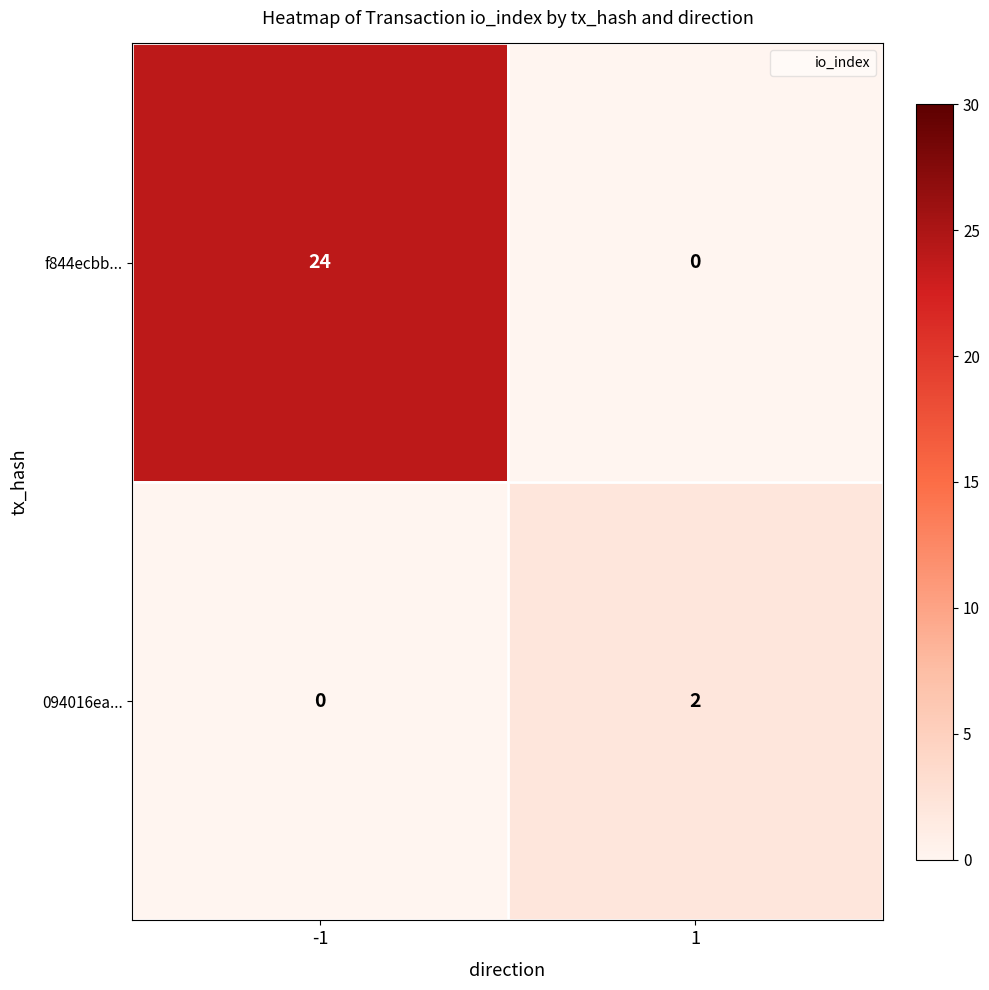

Rank the series at 1 from lowest to highest value.

f844ecbb..., 094016ea...